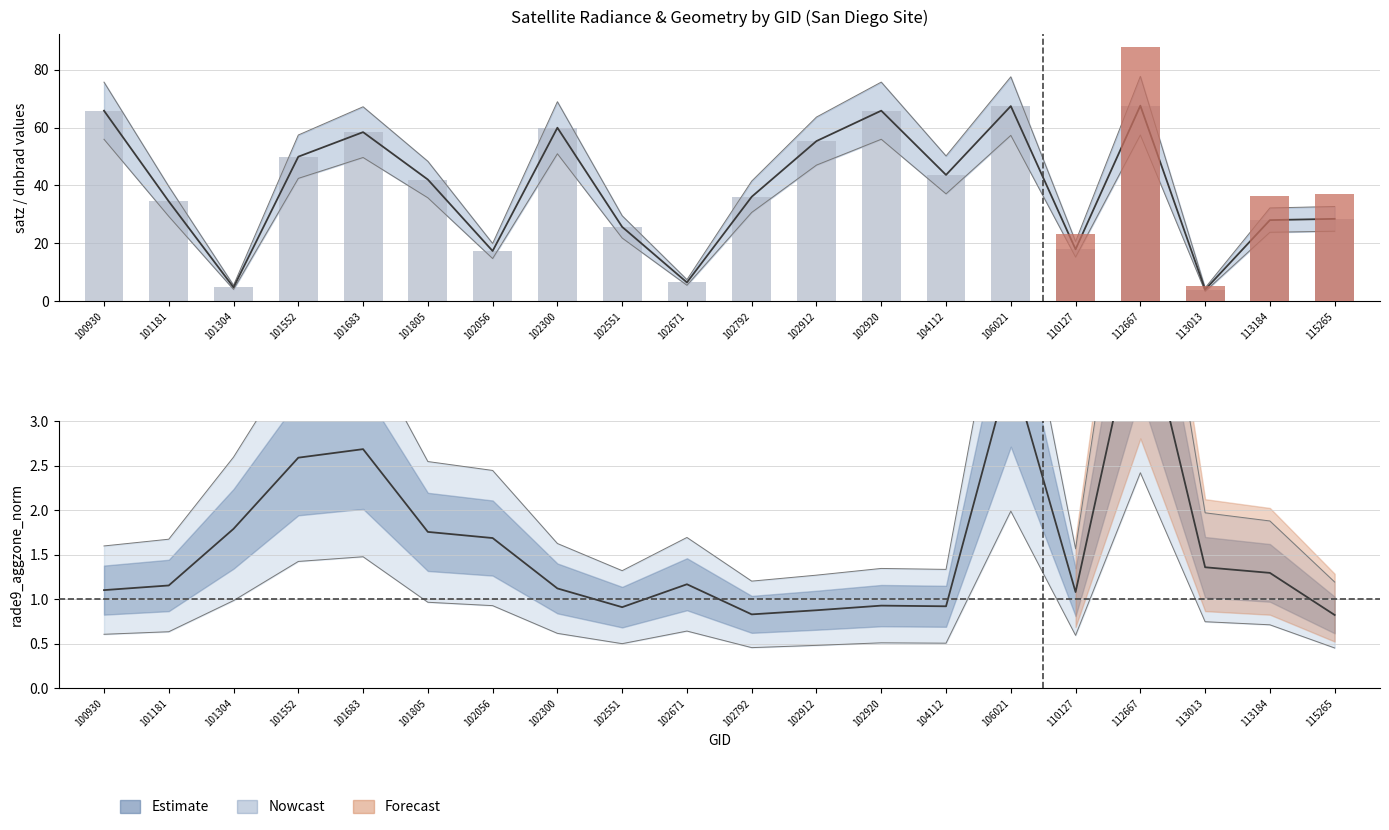

List the series in order of their overall mean, lowest first.

rade9_aggzone_norm, satz